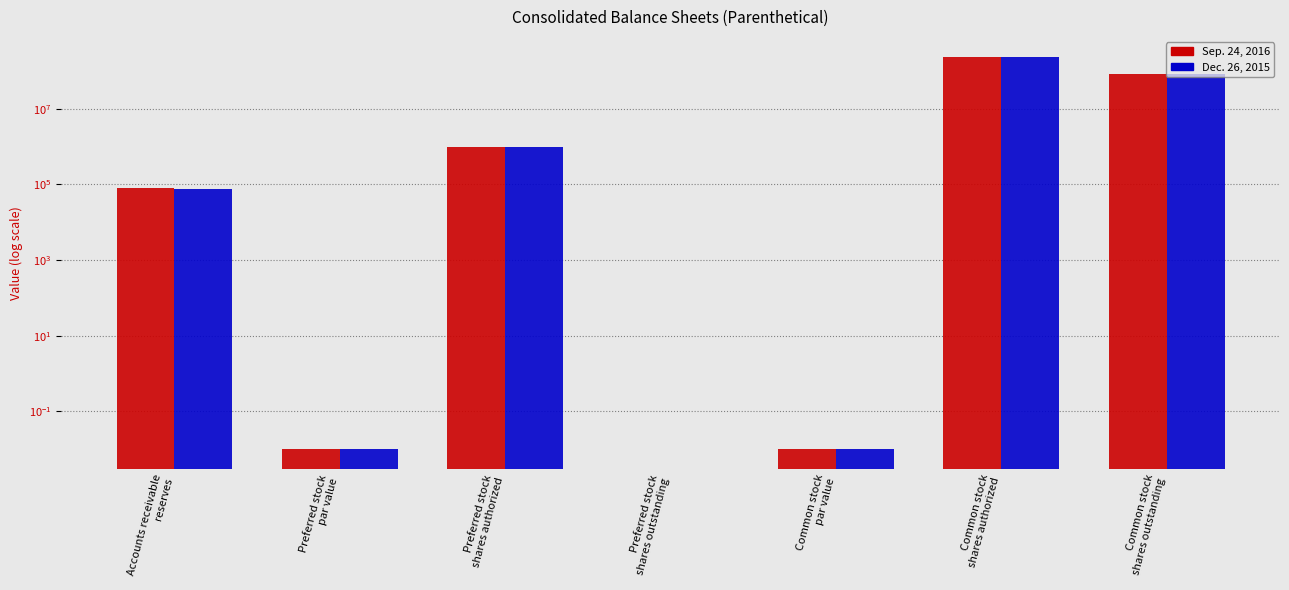

What position from the right is Common stock
par value?

3